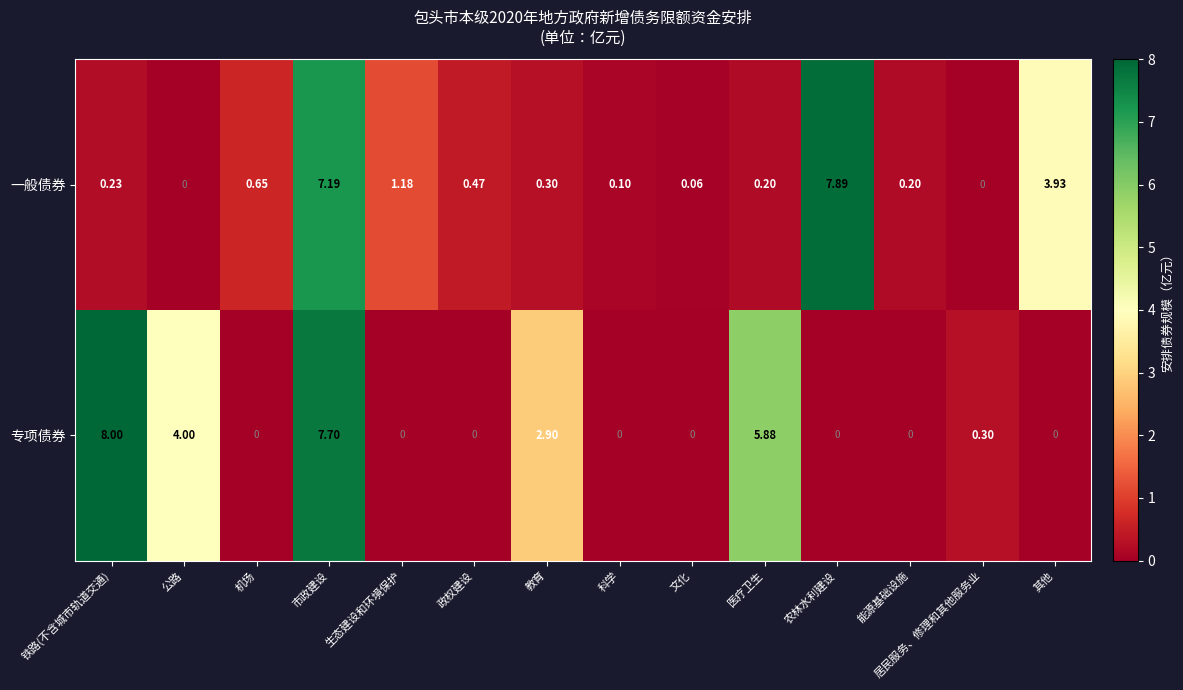

List the series in order of their peak value, highest first.

专项债券, 一般债券